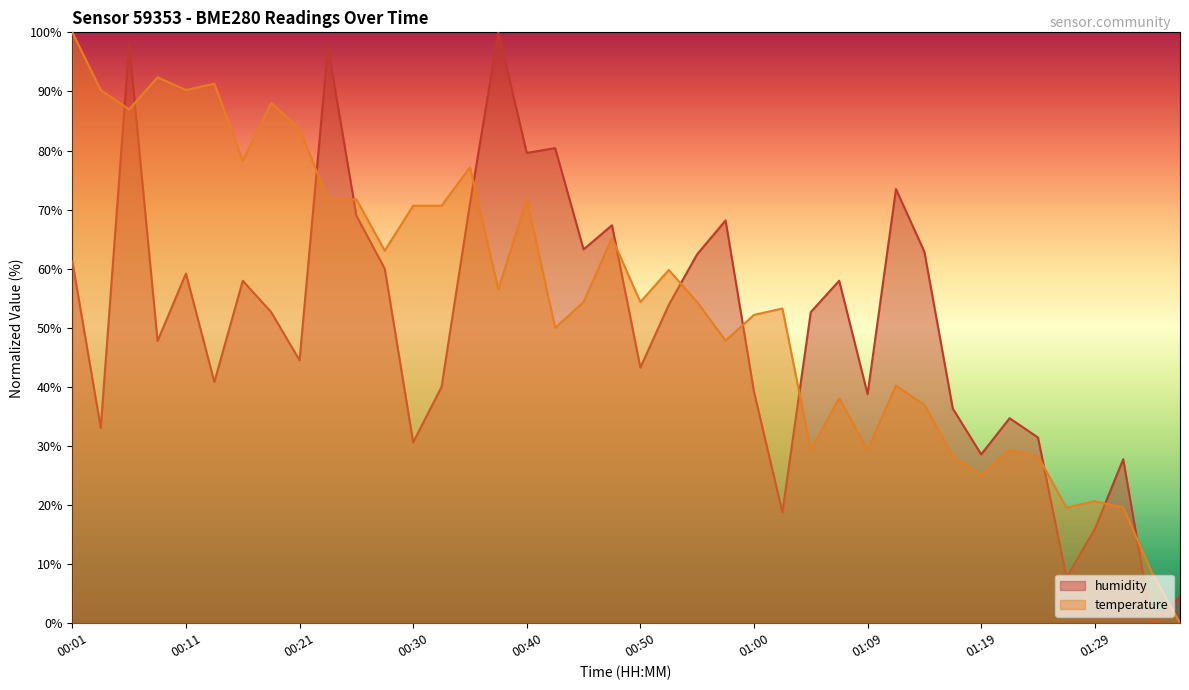

Reading left to right, what are all the values shown in this chart?

temperature: 100.0	90.2	87.0	92.4	90.2	91.3	78.3	88.0	83.7	71.7	71.7	63.0	70.7	70.7	77.2	56.5	71.7	50.0	54.3	65.2	54.3	59.8	54.3	47.8	52.2	53.3	29.3	38.0	29.3	40.2	37.0	28.3	25.0	29.3	28.3	19.6	20.7	19.6	8.7	0.0
humidity: 61.2	33.1	98.0	47.8	59.2	40.8	58.0	52.7	44.5	97.6	69.0	60.0	30.6	40.0	71.0	100.0	79.6	80.4	63.3	67.3	43.3	53.9	62.4	68.2	39.2	18.8	52.7	58.0	38.8	73.5	62.9	36.3	28.6	34.7	31.4	7.8	15.9	27.8	0.0	4.5